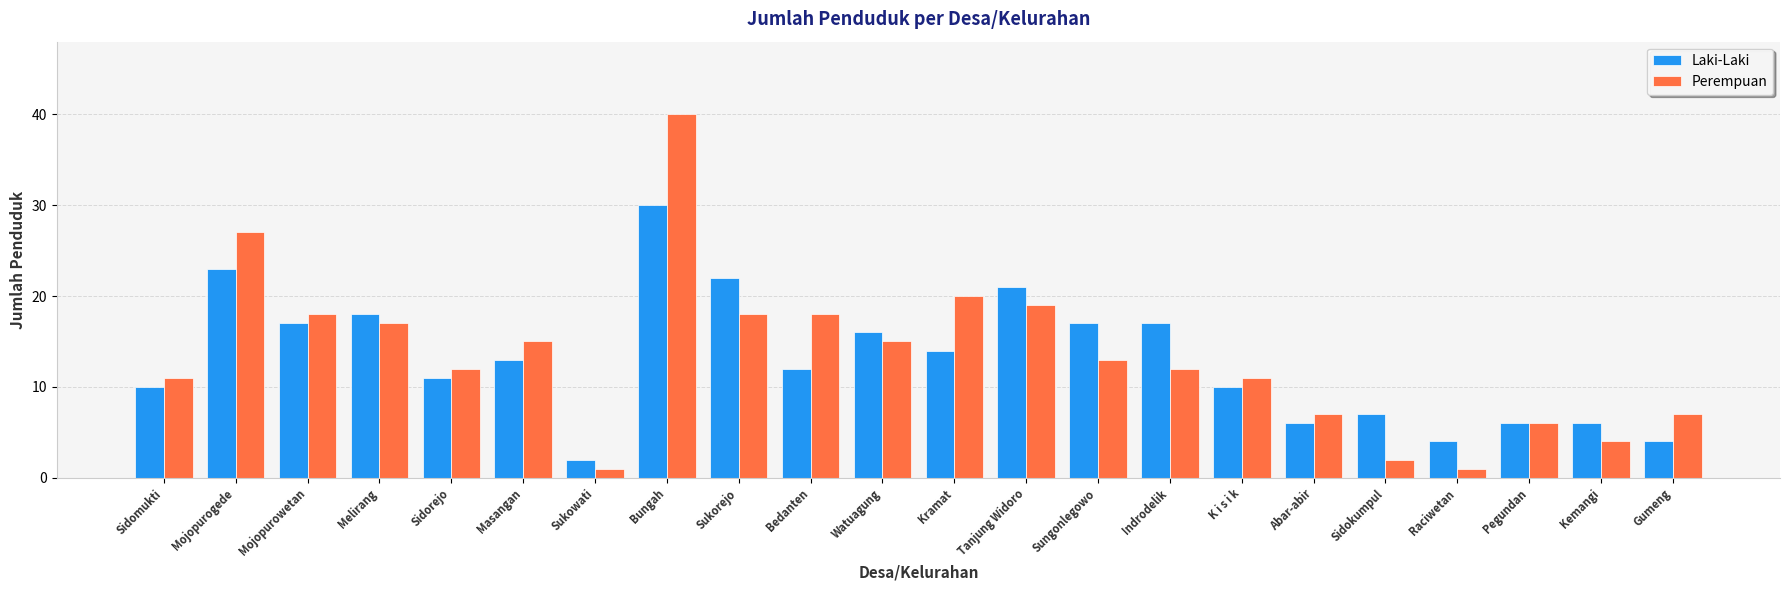

At which category is the sum across all series the highest?

Bungah